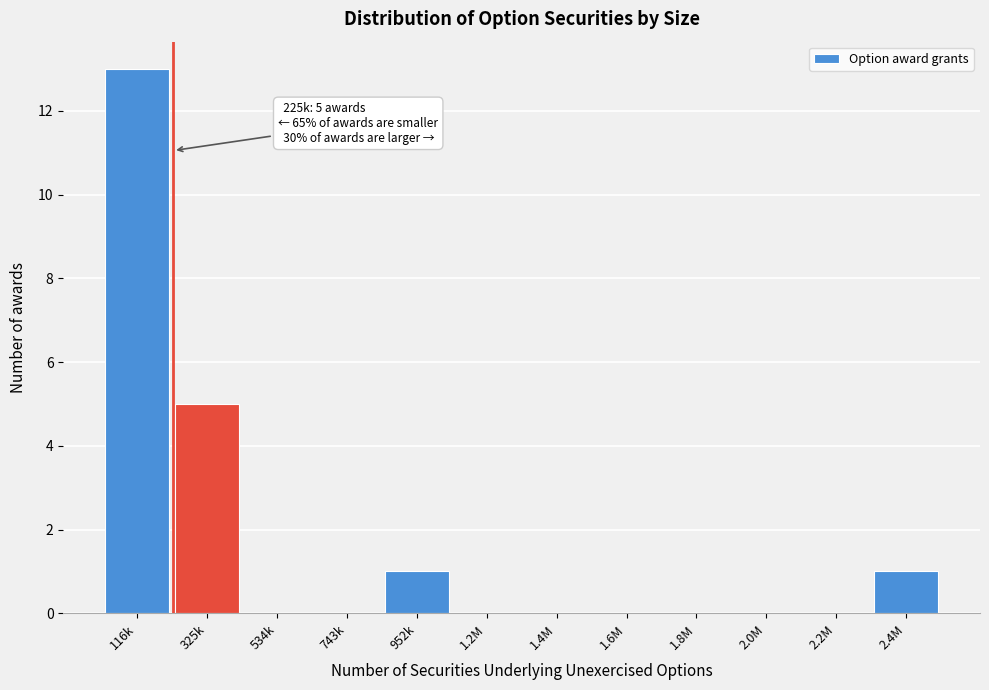

Reading right to left, list all the values displayed in this chart.

2.4M=1	2.2M=0	2.0M=0	1.8M=0	1.6M=0	1.4M=0	1.2M=0	952k=1	743k=0	534k=0	325k=5	116k=13